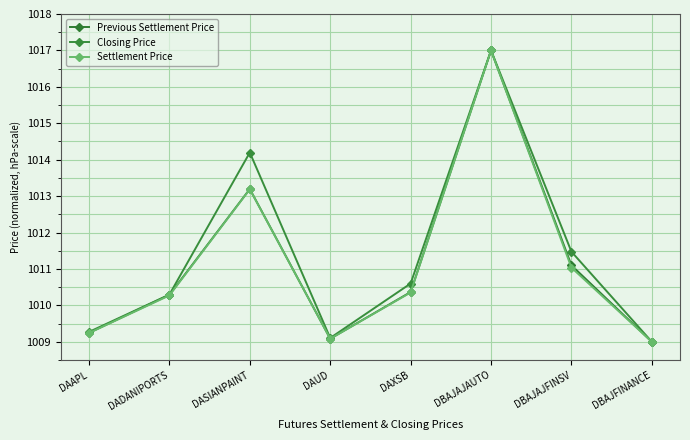

At which label is Previous Settlement Price closest to 1013?

DASIANPAINT